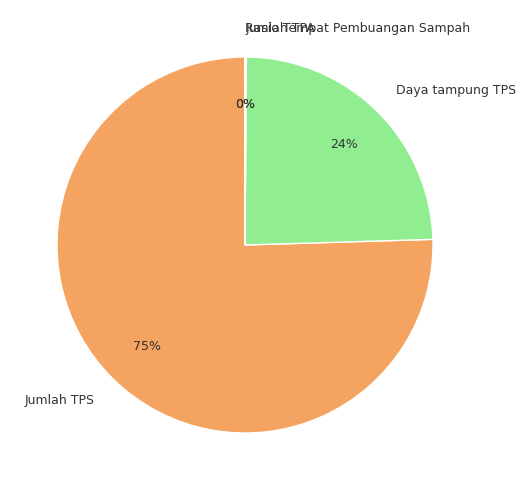

True or false: Jumlah TPS accounts for 83% of the total.

False